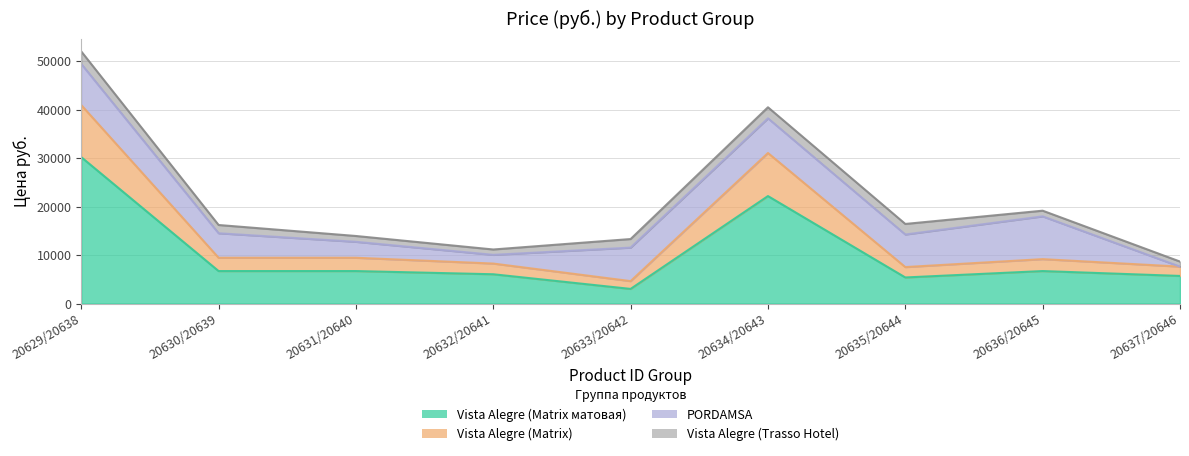

At how many categories does at least one series exceed 26084?

2